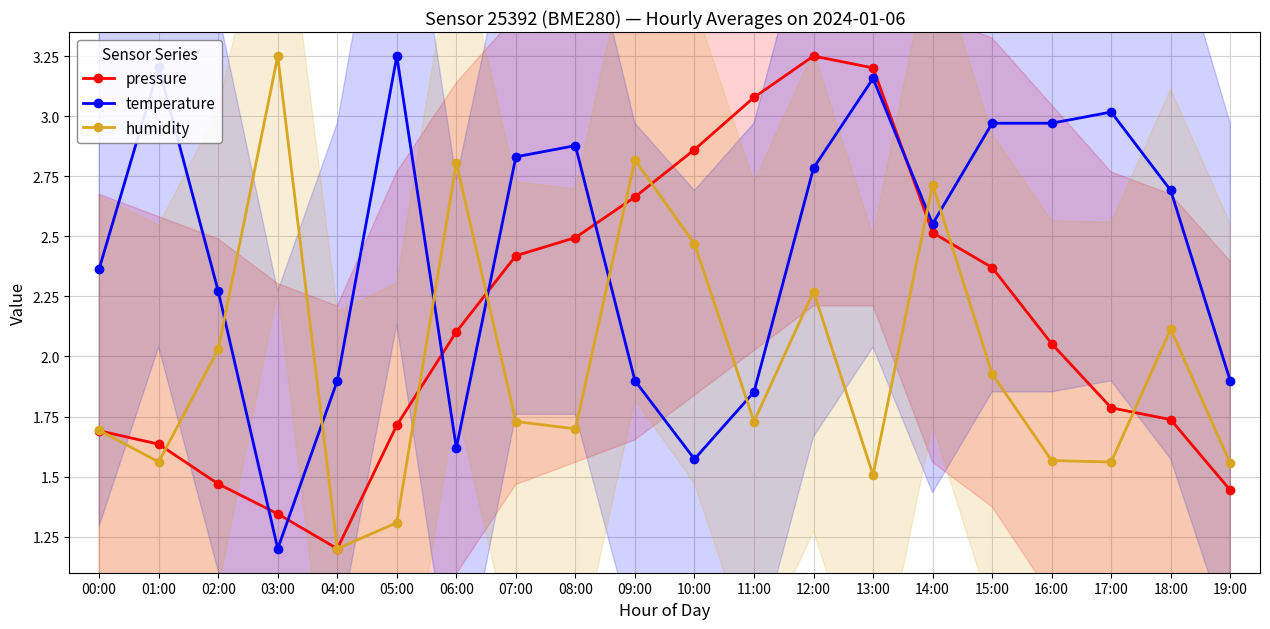

The pressure series shows 1.8 at 13:00. True or false?

False